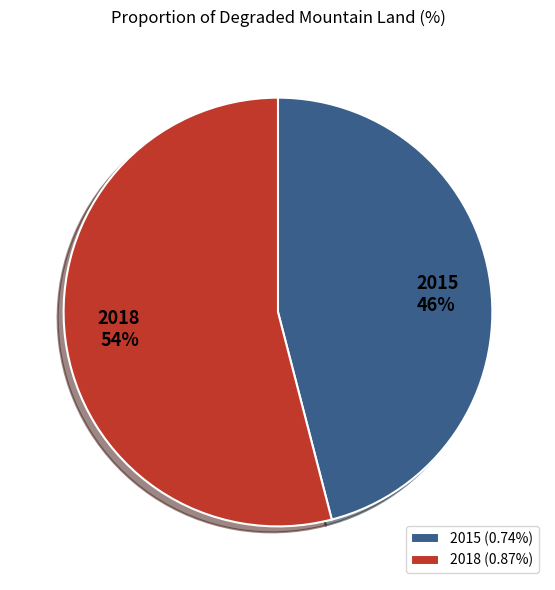

To the nearest percent, what percentage of the pie is 2018?

54%